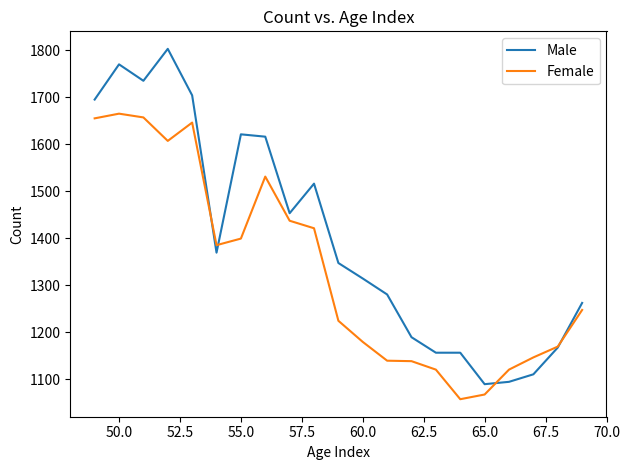

Which series has the largest range (max minus min)?

Male